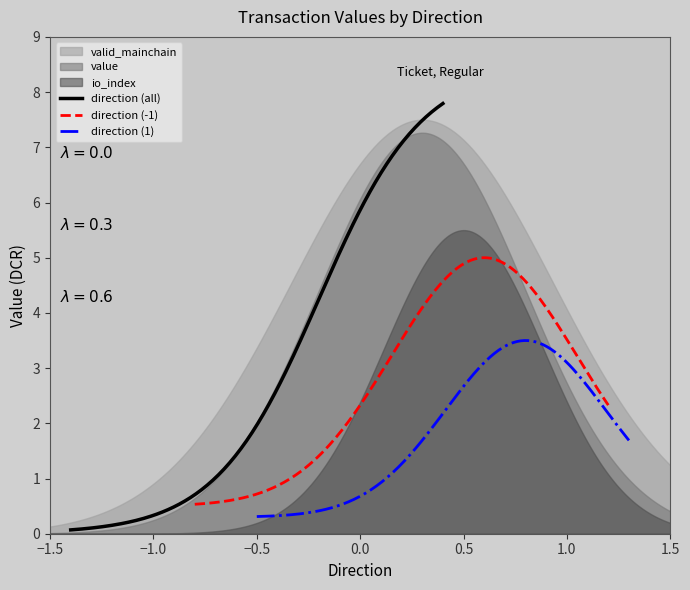

Which has a higher value, -1 or 1?

-1